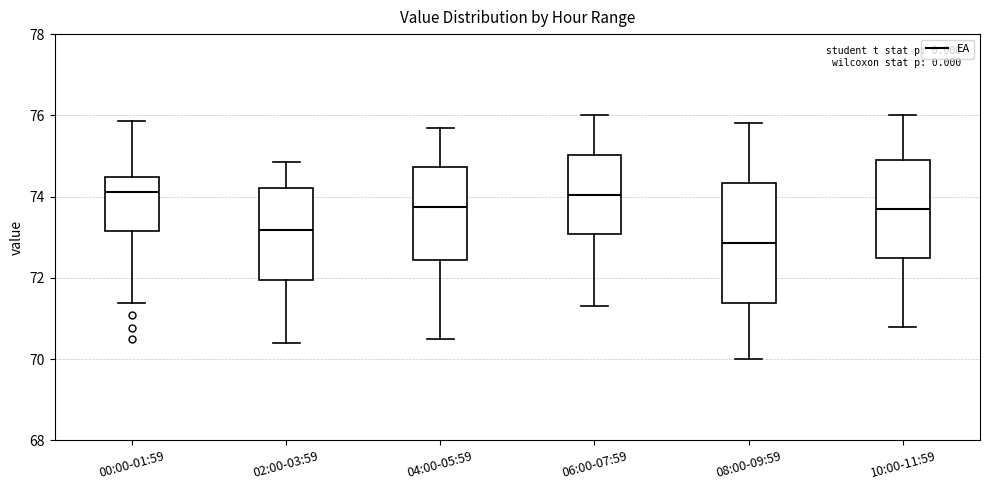

Which box is the tallest, from its lower edge to its upper edge?

08:00-09:59